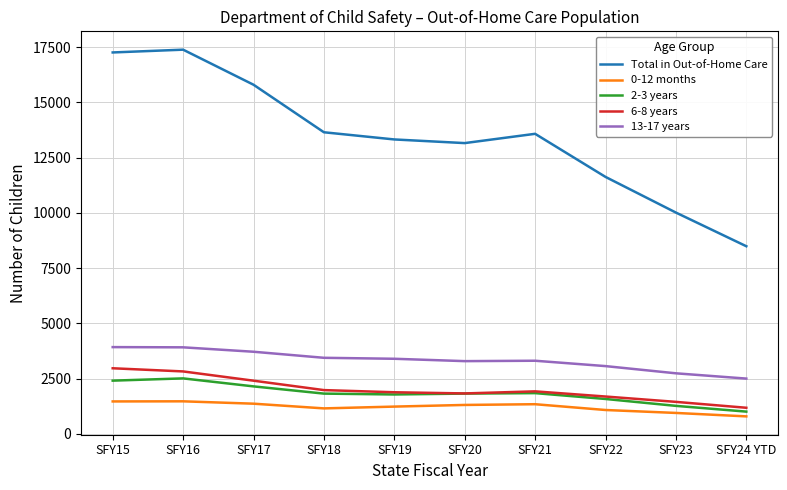

Is the value of 6-8 years at SFY23 greater than the value of 13-17 years at SFY21?

No